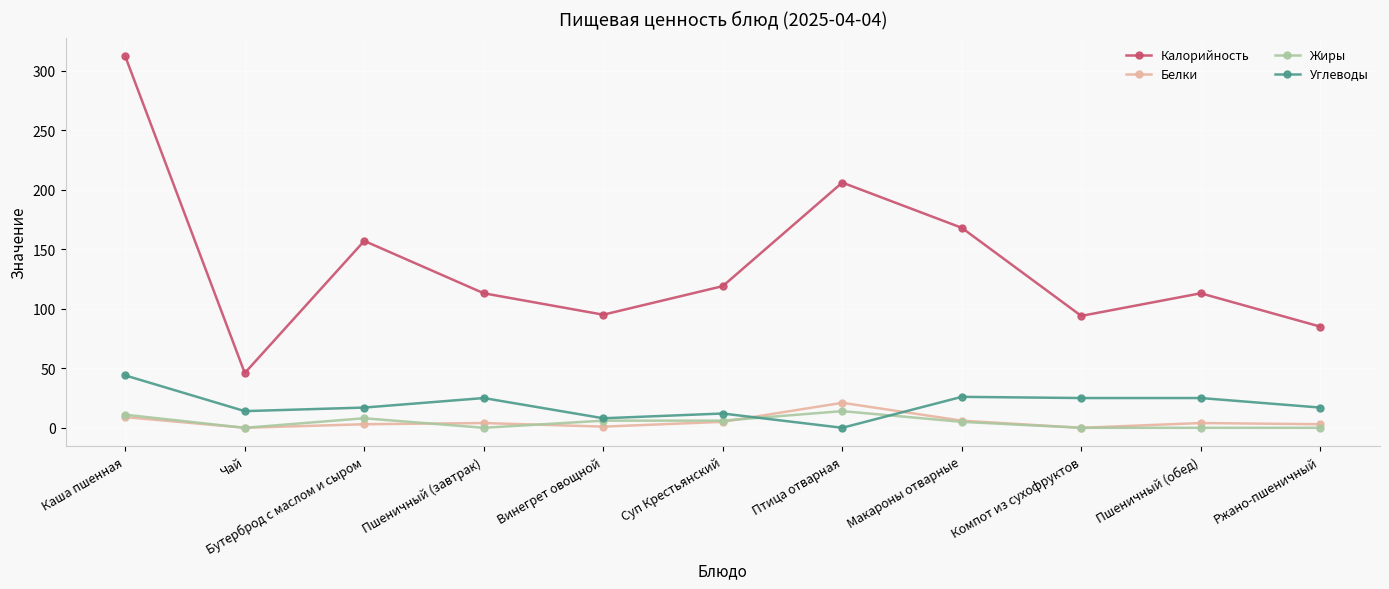

Which series changed the most between Бутерброд с маслом и сыром and Пшеничный (обед)?

Калорийность